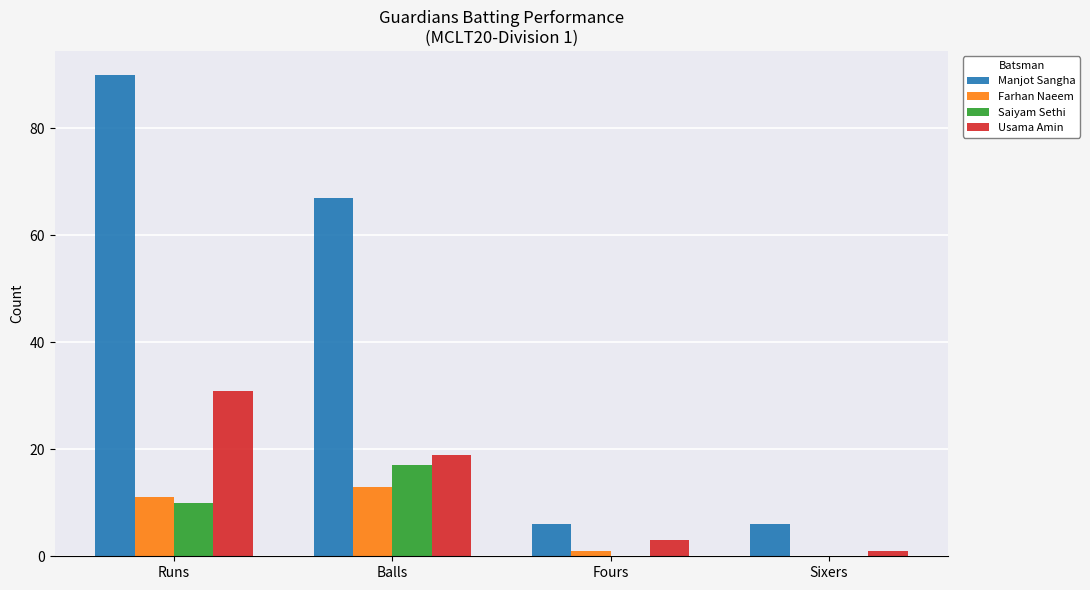

How many data points does each series have?

4